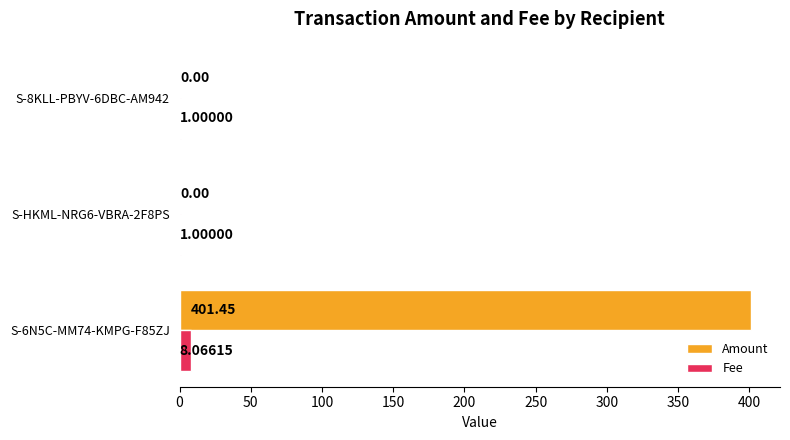

Between S-6N5C-MM74-KMPG-F85ZJ and S-HKML-NRG6-VBRA-2F8PS, which series saw the biggest shift?

Amount